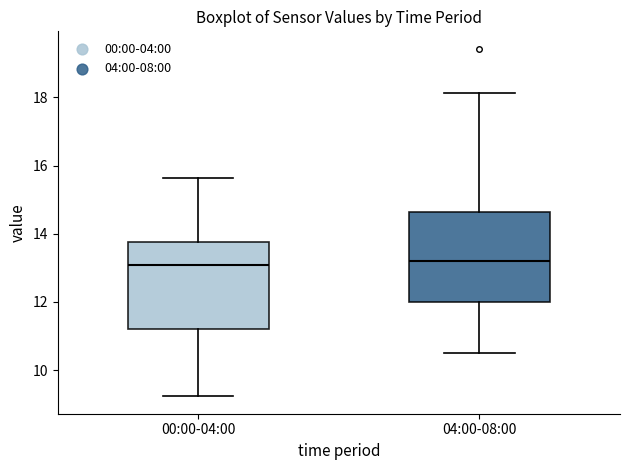

Where does the lower whisker of the box for 04:00-08:00 end on the y-axis? The values are not printed on the chart, so give them approximately, as read against the axis.

10.6